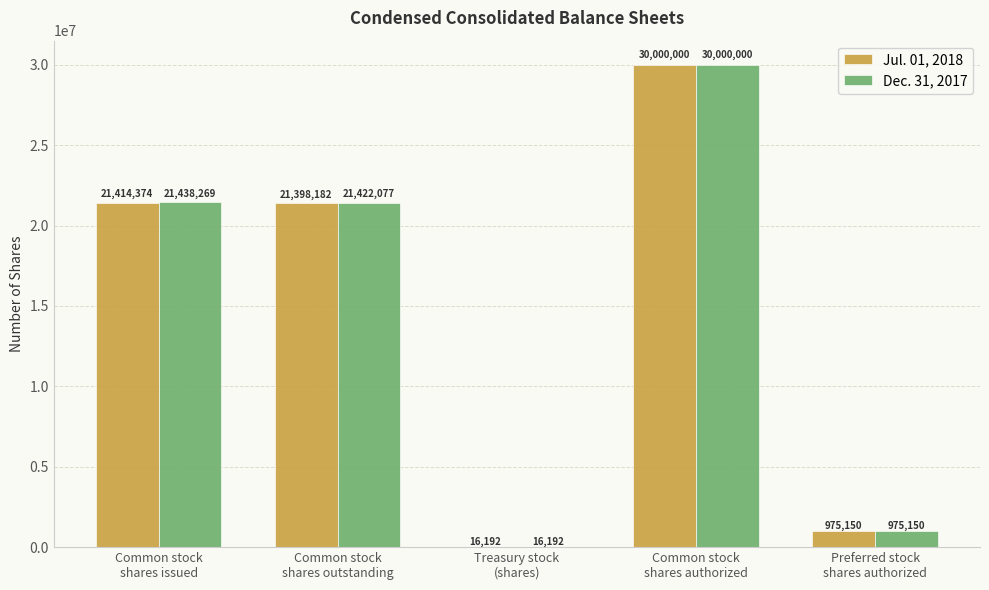

How many series are shown in this chart?

2